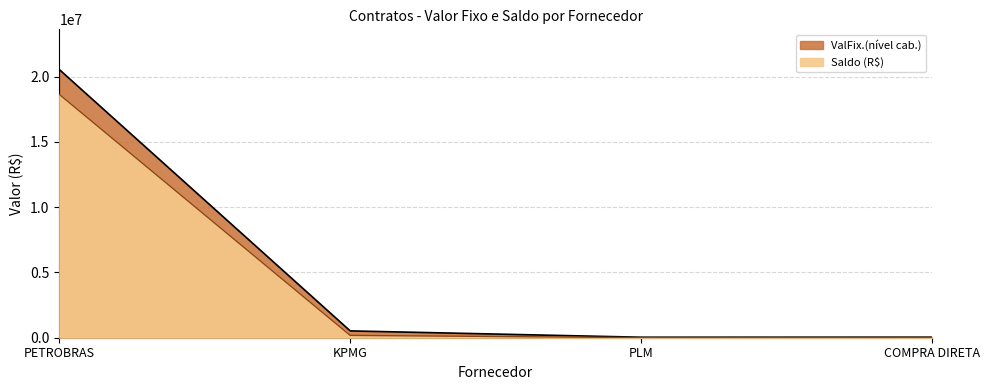

What is the maximum value shown in the chart?

20534884.5